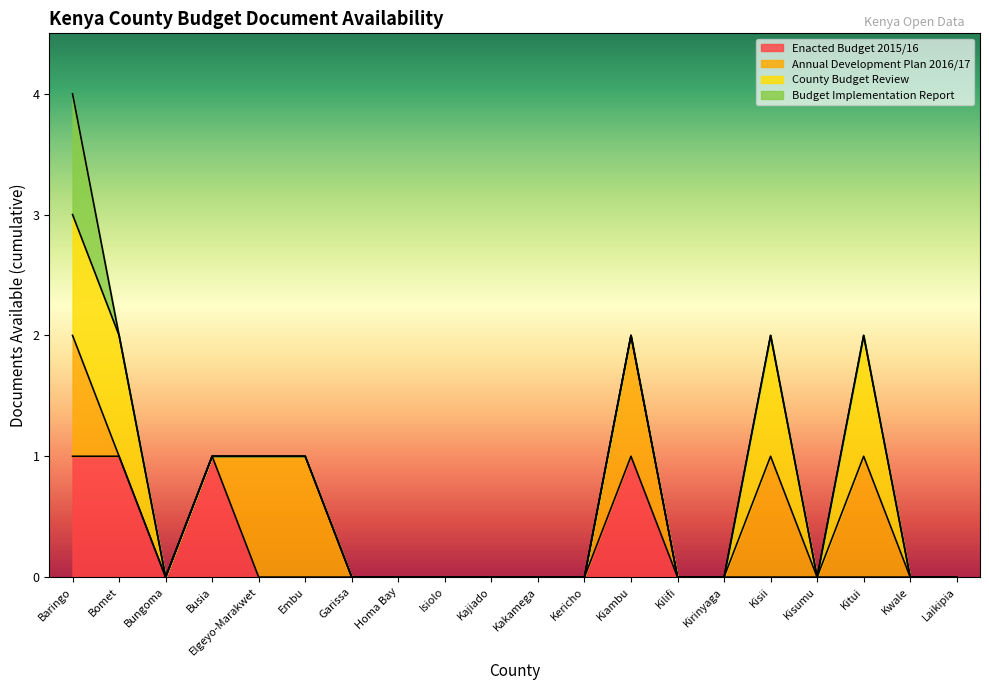

Which label corresponds to the largest value in the chart?

Baringo